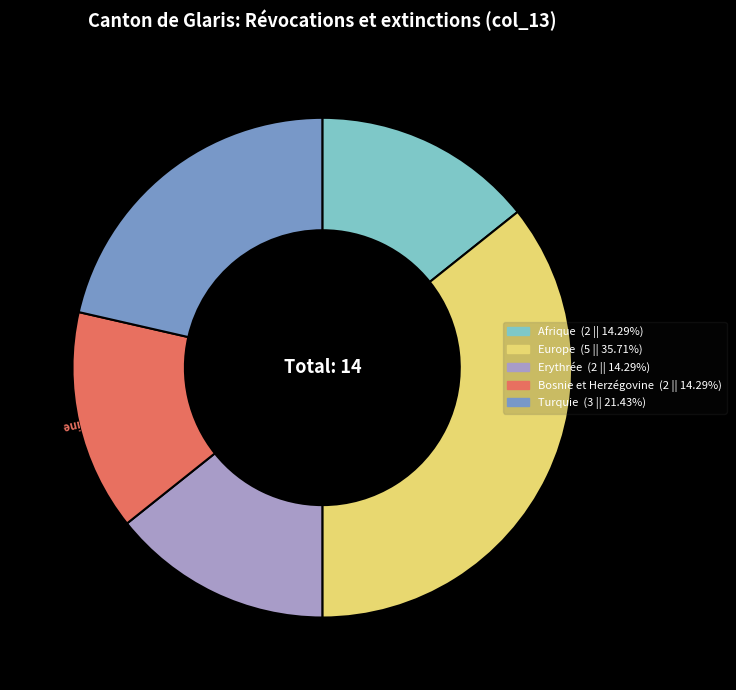

Does any single category account for the majority?

No